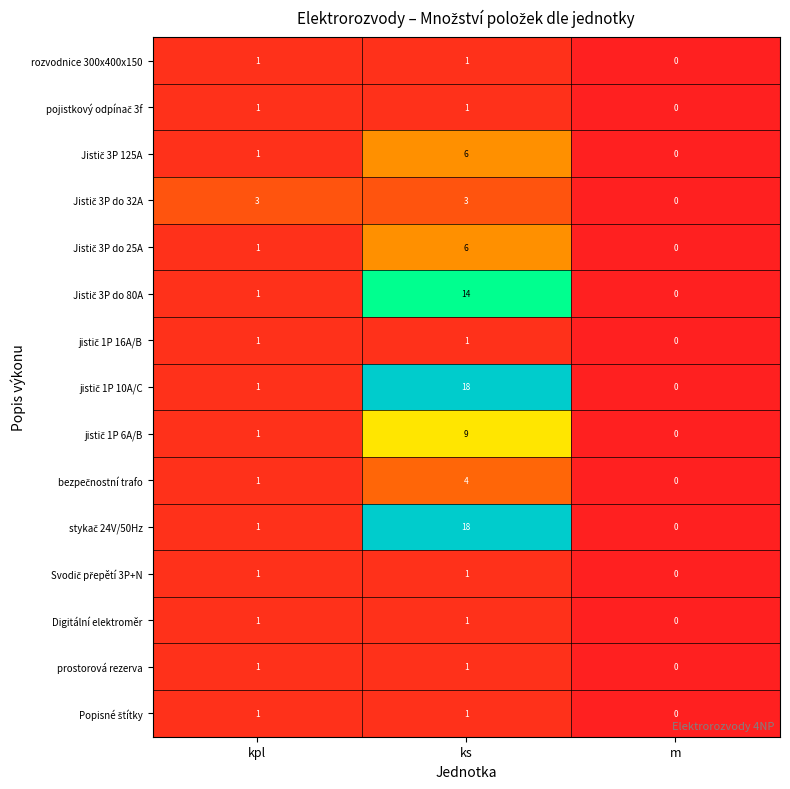

The prostorová rezerva series shows 0 at m. True or false?

True